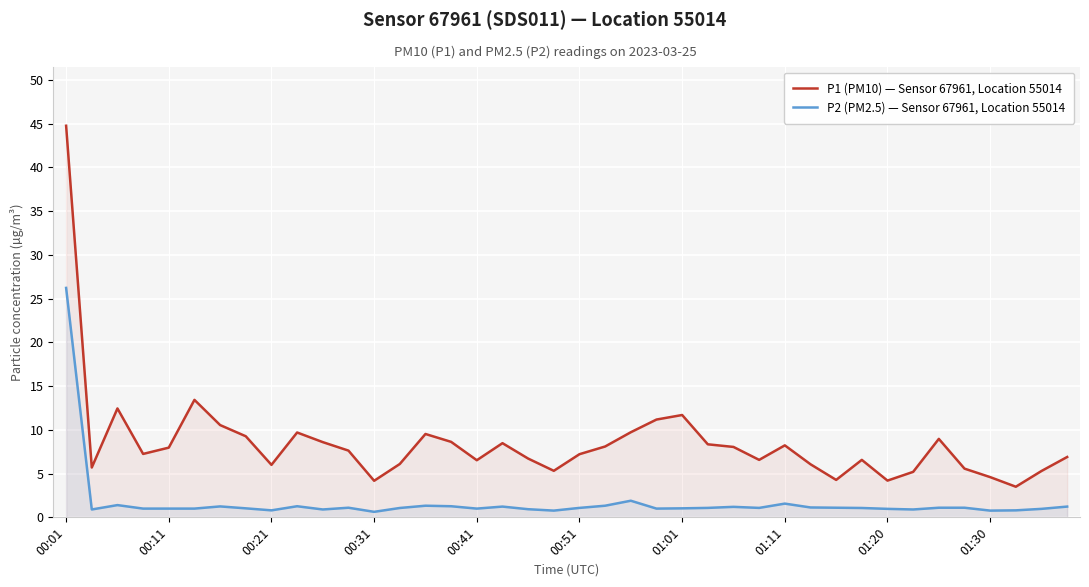

What is the maximum value for P2 (PM2.5) — Sensor 67961, Location 55014?

26.2